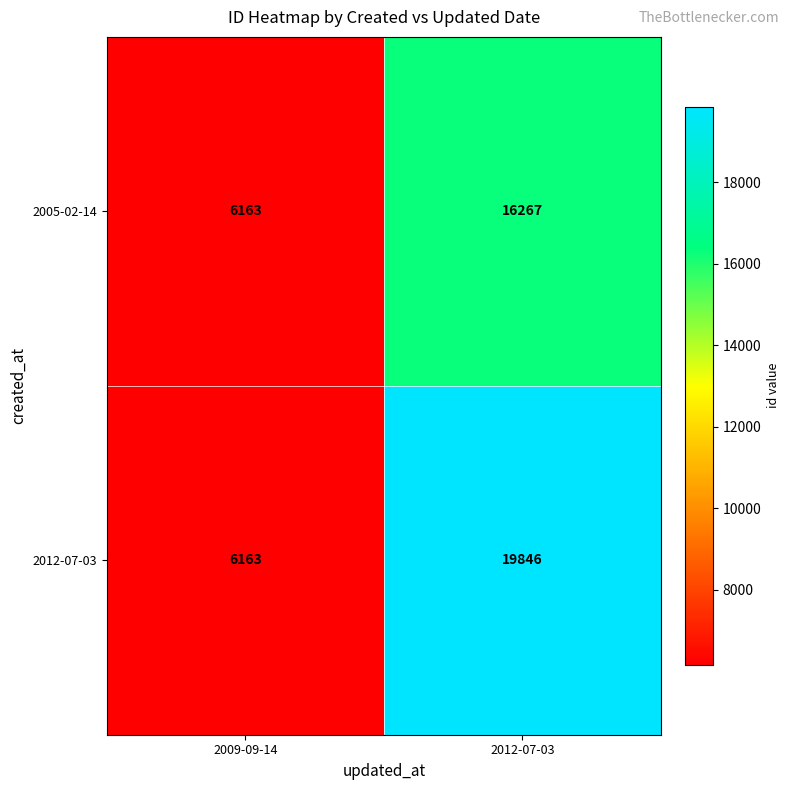

True or false: 2012-07-03 has a value of 10946 at 2009-09-14.

False